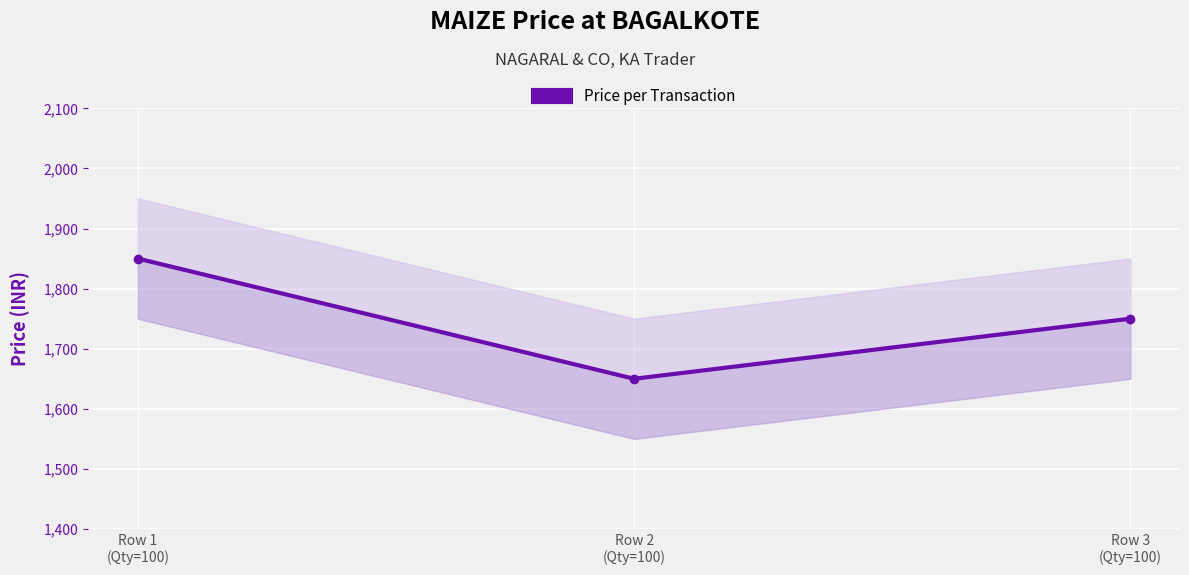

How many data points does each series have?

3